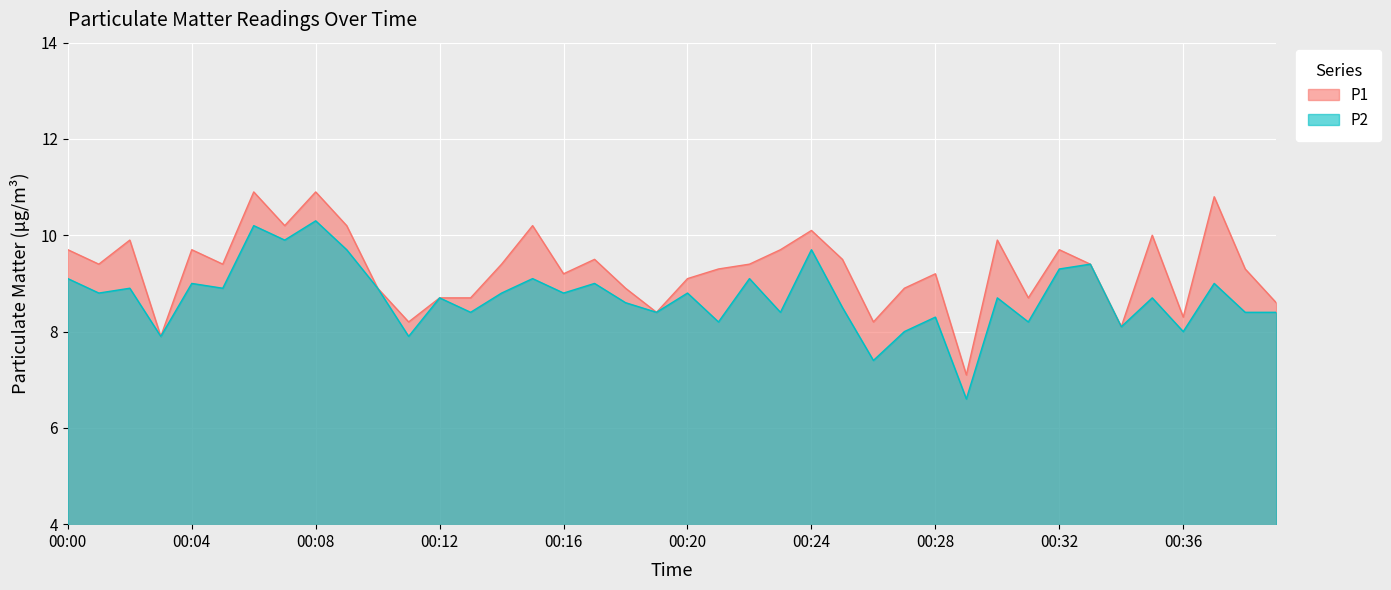

What is the sum of the P2 values at 00:21 and 00:22?

17.3